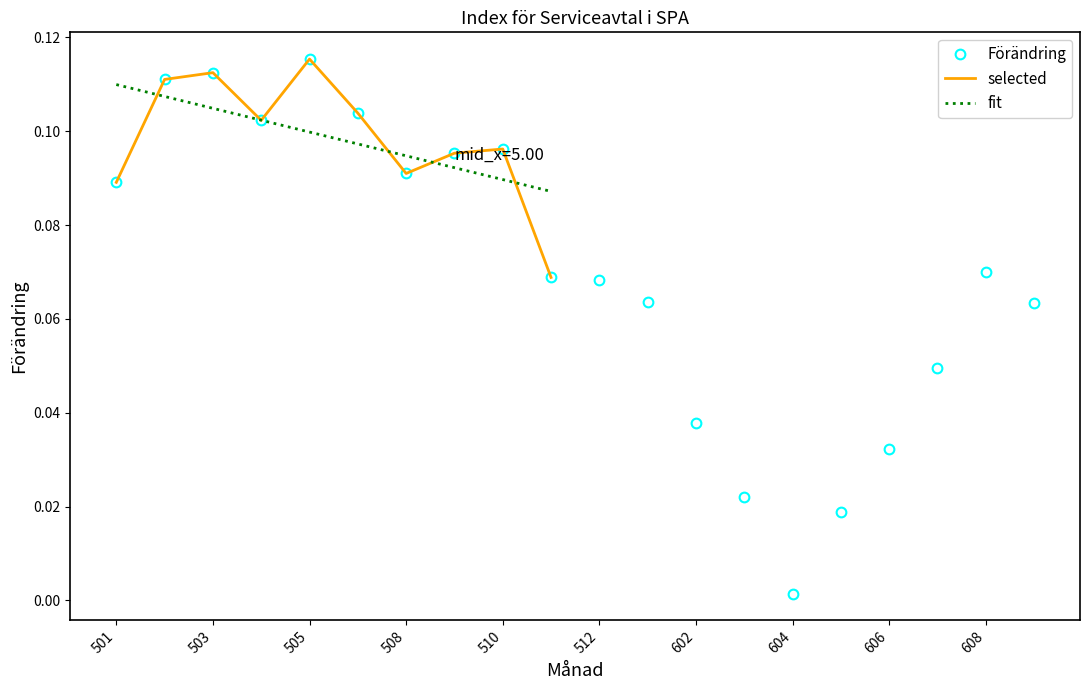

How many interior local peaks (higher than both neighbors) does the data have?

4